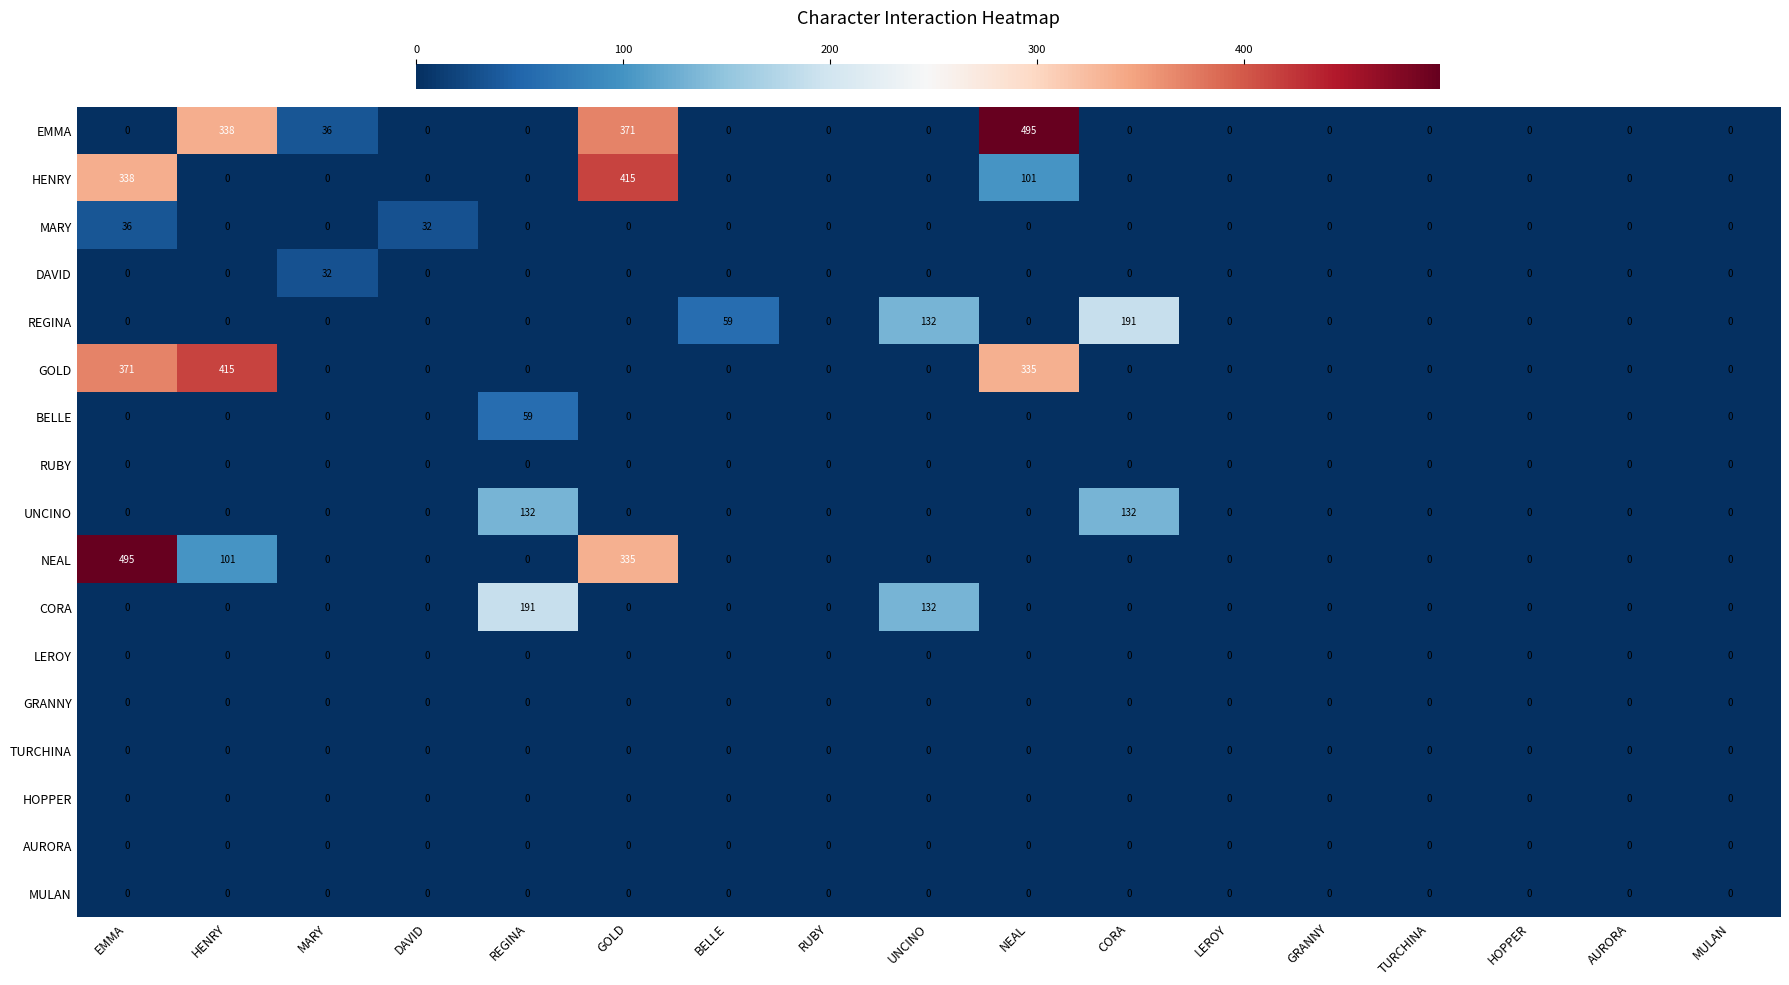

The value of MARY at DAVID is 12. True or false?

False